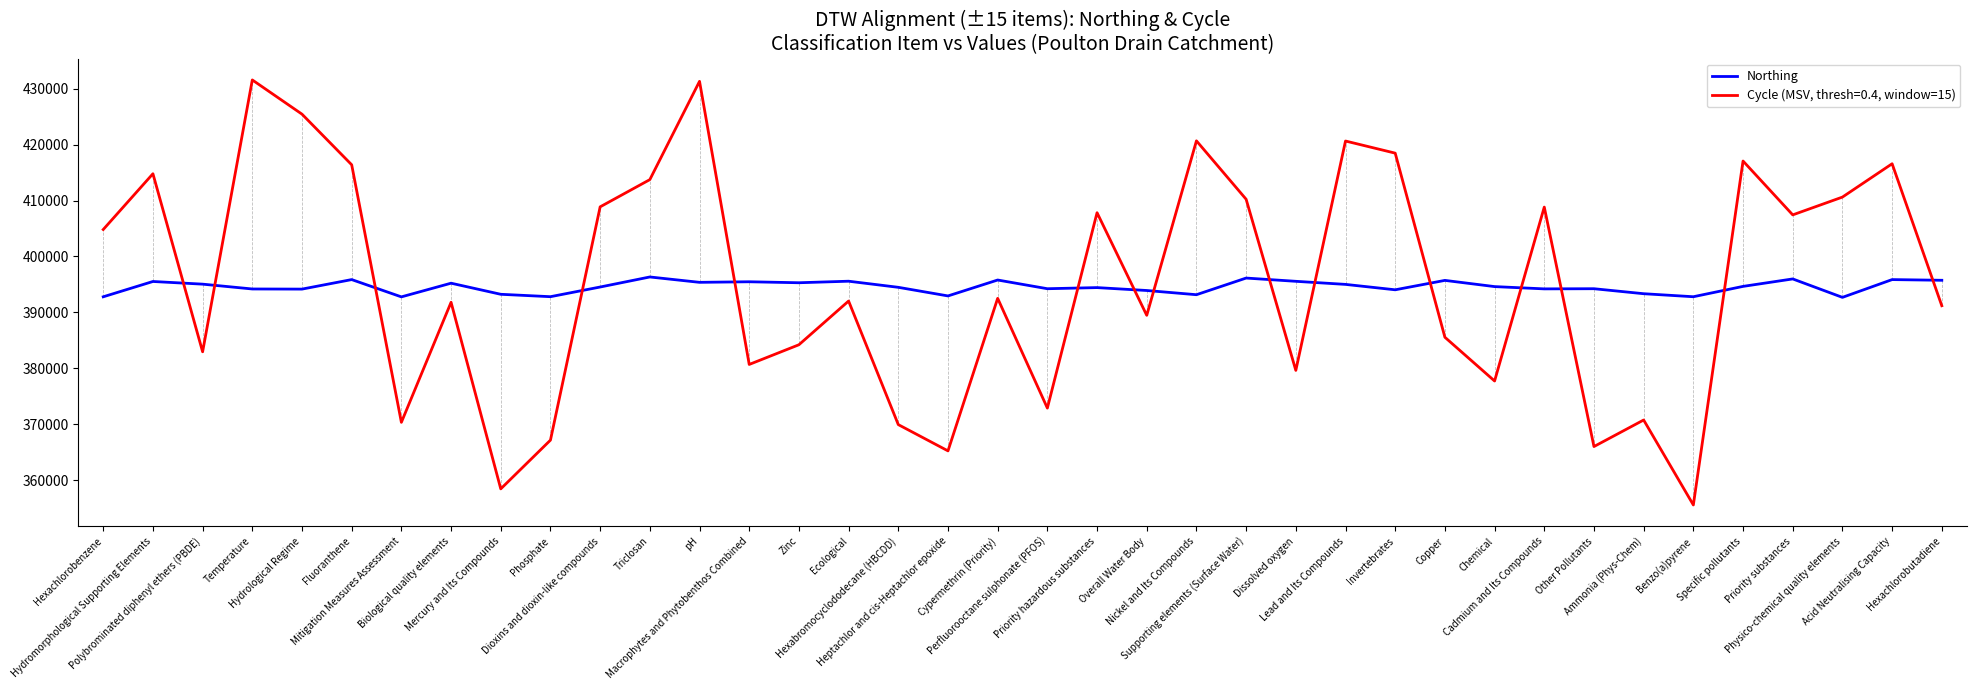

What is the maximum value shown in the chart?

431558.2